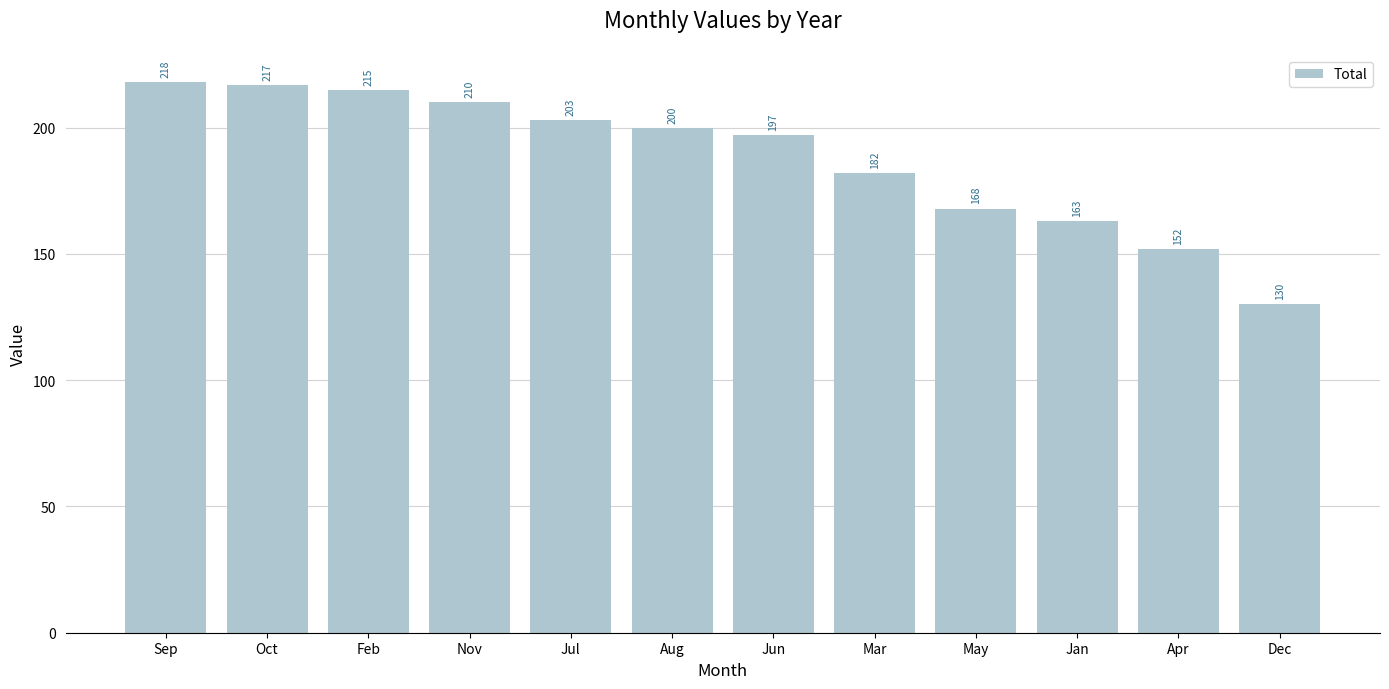

What is the greatest value displayed?

218